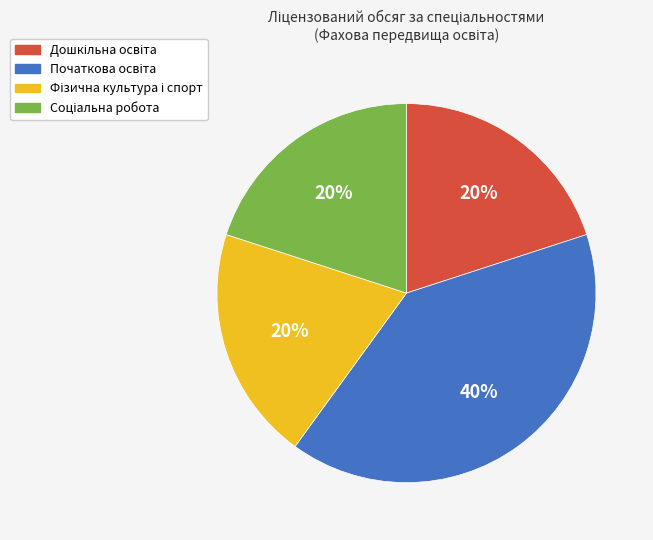

To the nearest percent, what is the difference between the largest and smallest slice percentages?

20%